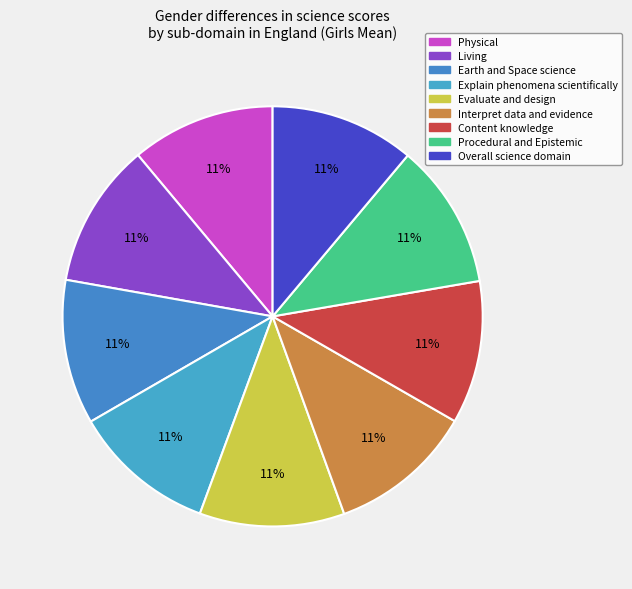

How many segments does this pie chart have?

9